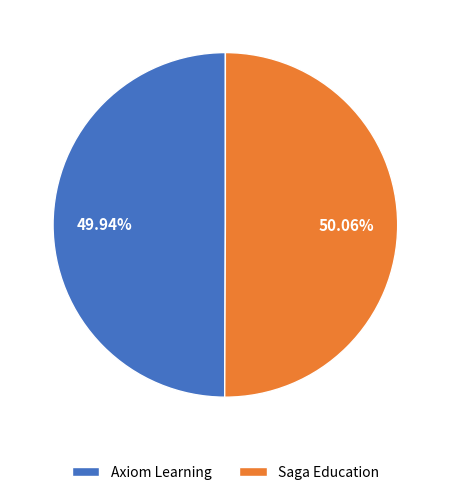

True or false: Saga Education accounts for 50% of the total.

True